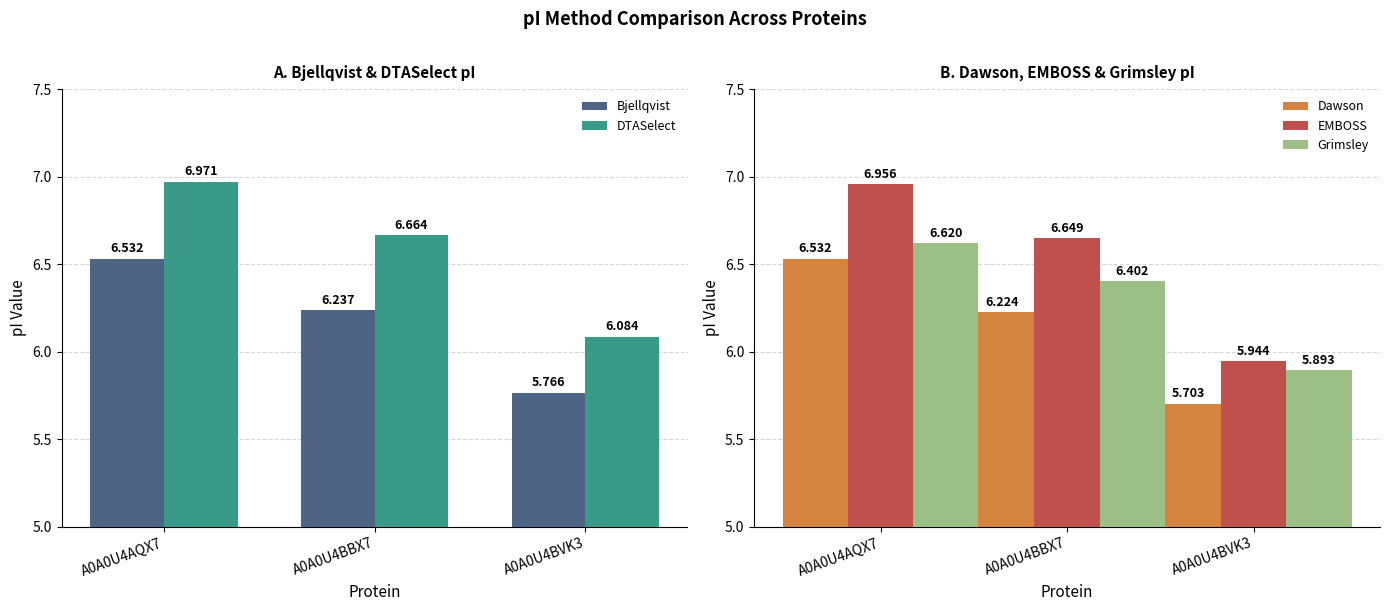

At which category is the sum across all series the highest?

A0A0U4AQX7